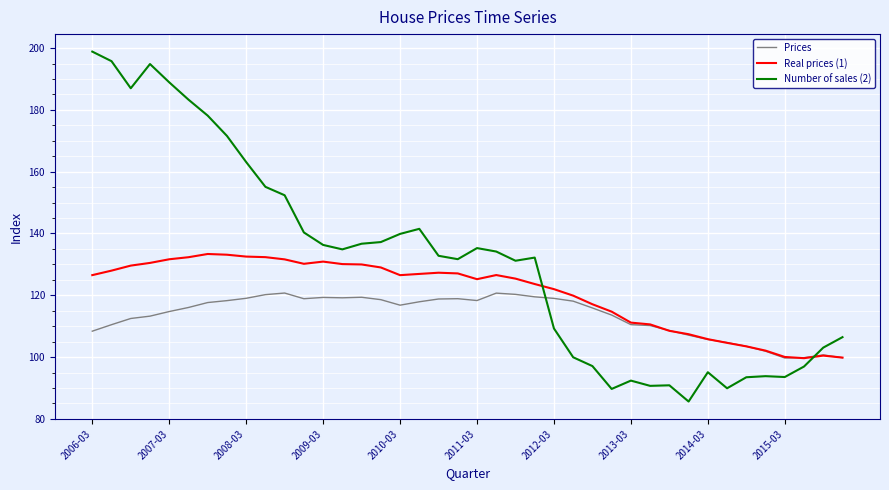

What is the greatest value displayed?

198.9